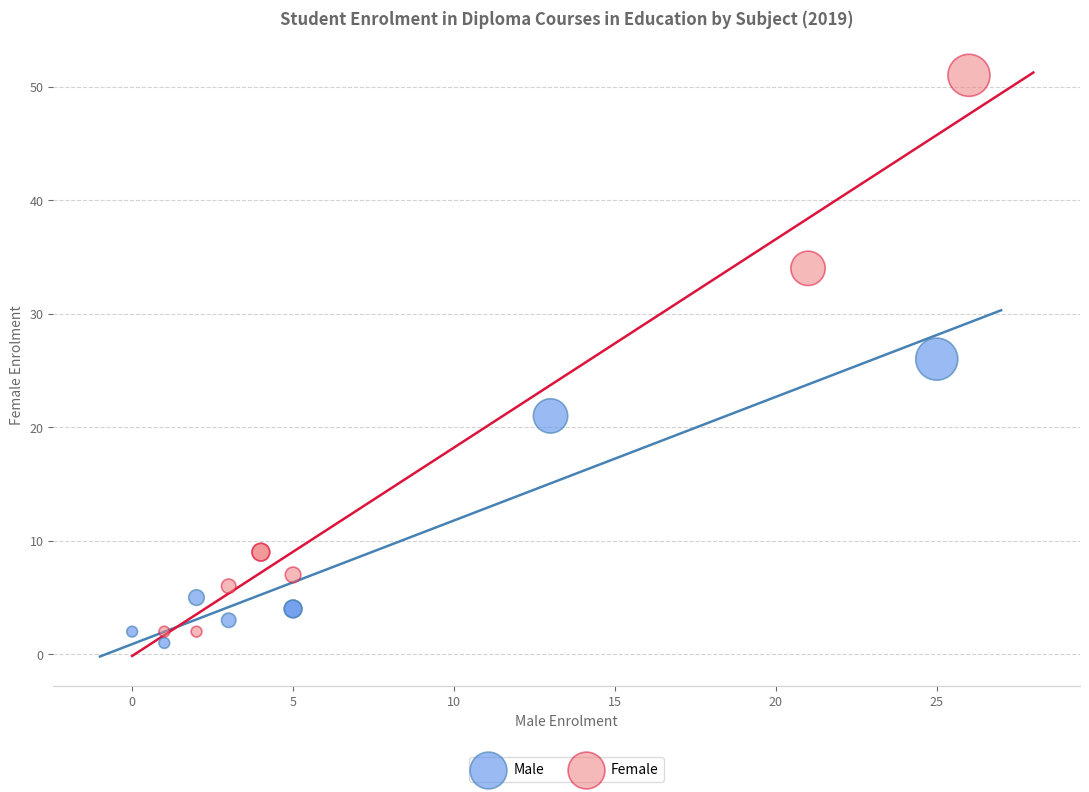

Which series has the largest Y range (max minus min)?

Female